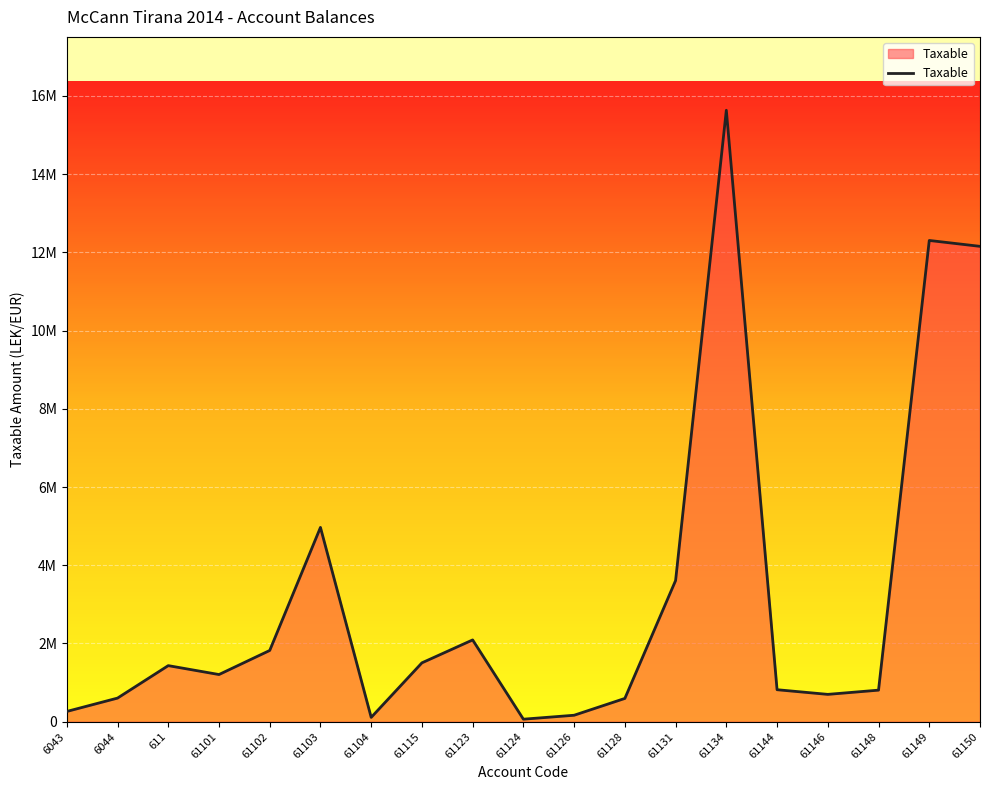

List the labels in order of value, smallest first.

61124, 61104, 61126, 6043, 61128, 6044, 61146, 61148, 61144, 61101, 611, 61115, 61102, 61123, 61131, 61103, 61150, 61149, 61134